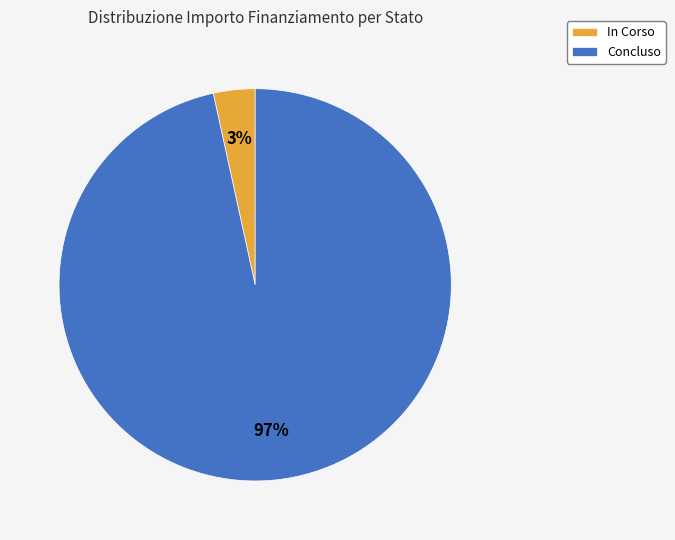

Rank the categories by value from highest to lowest.

Concluso, In Corso